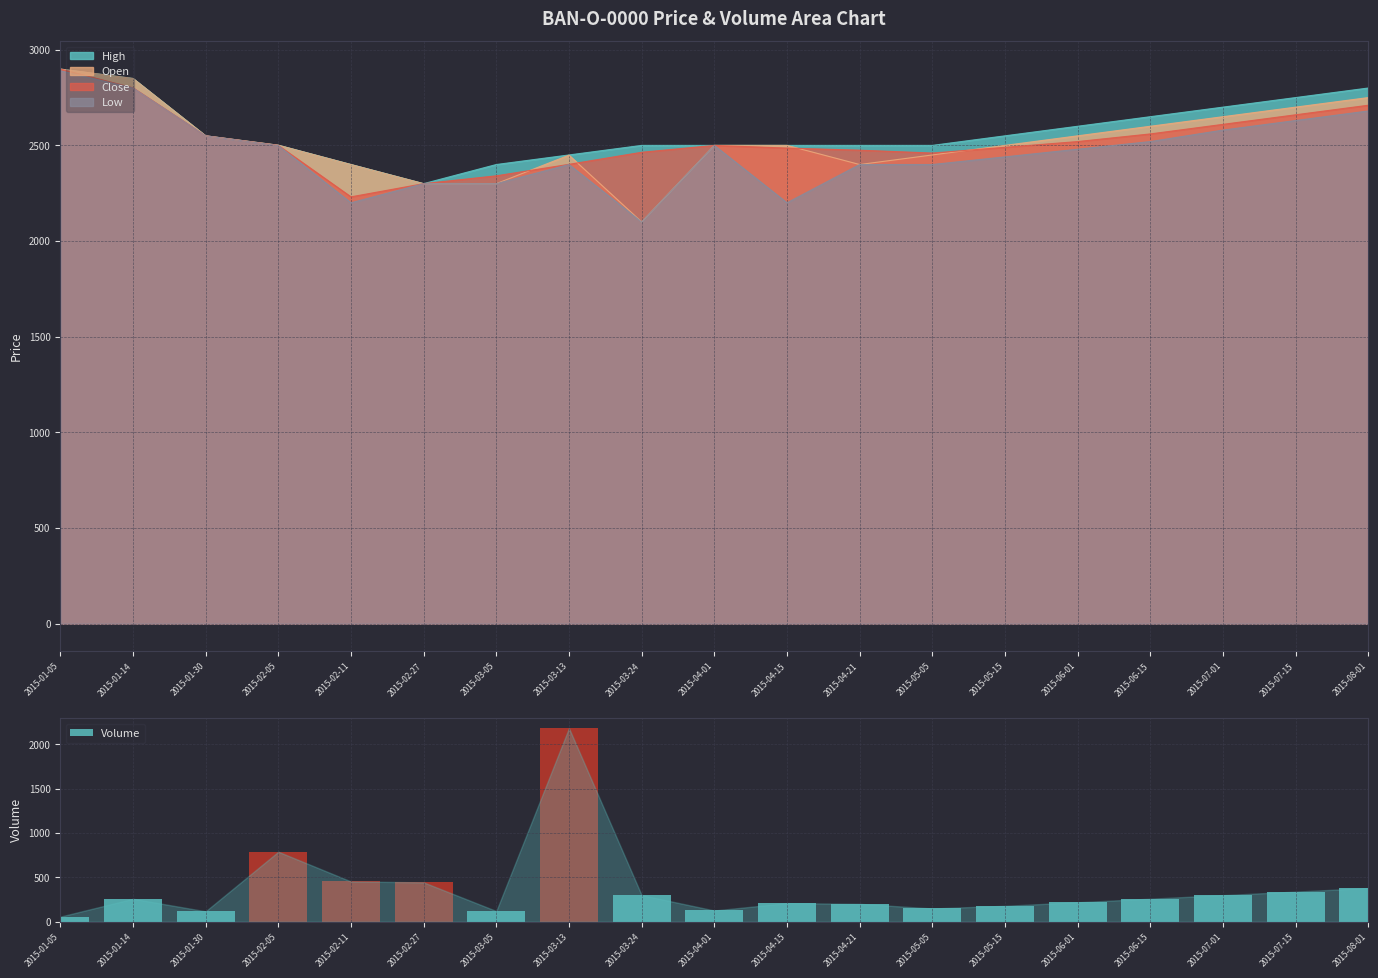

What is the minimum value for Volume?

58